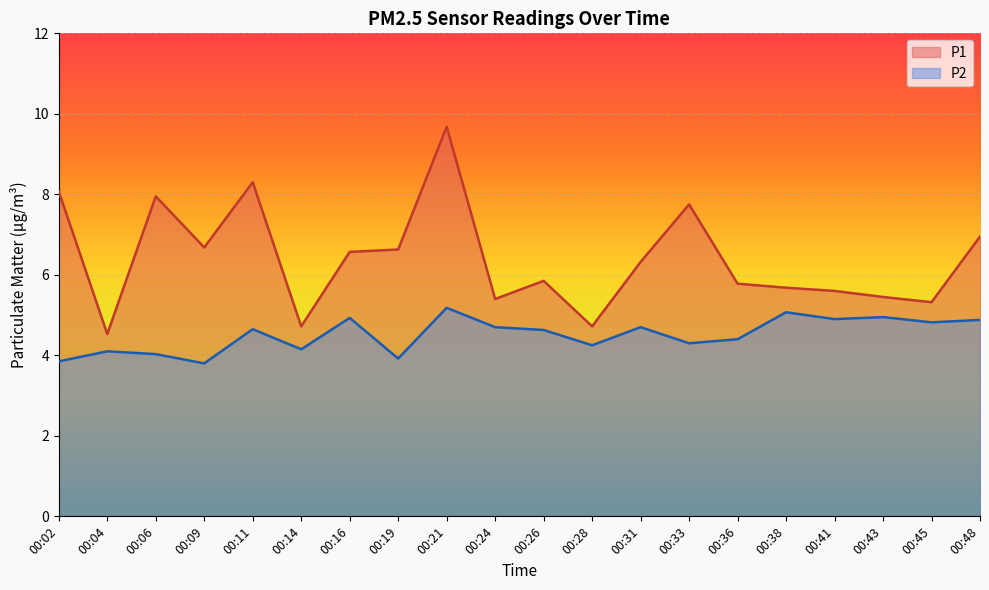

How many lines are shown in the chart?

2